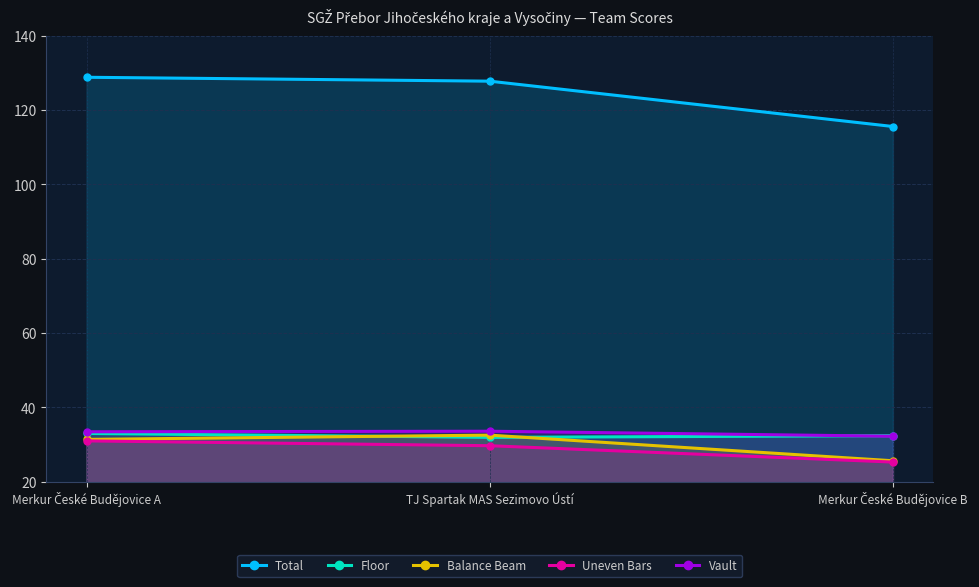

What is the sum of the Balance Beam values at Merkur České Budějovice A and Merkur České Budějovice B?

57.0